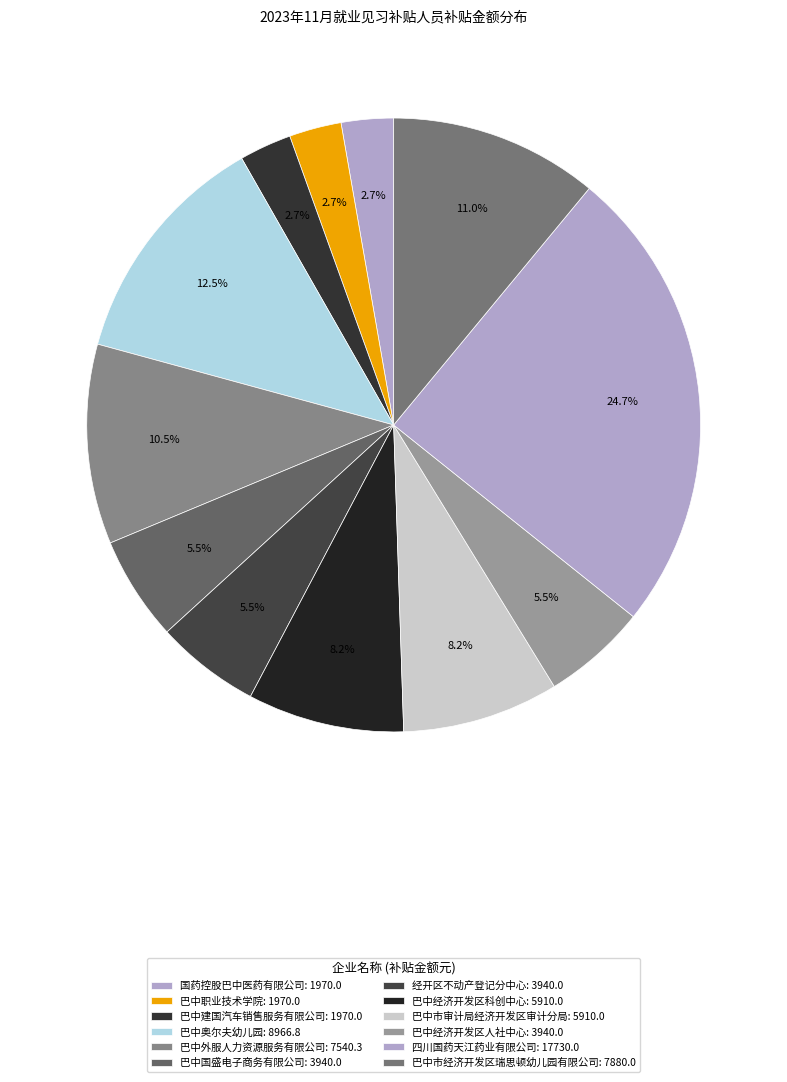

How many segments does this pie chart have?

12